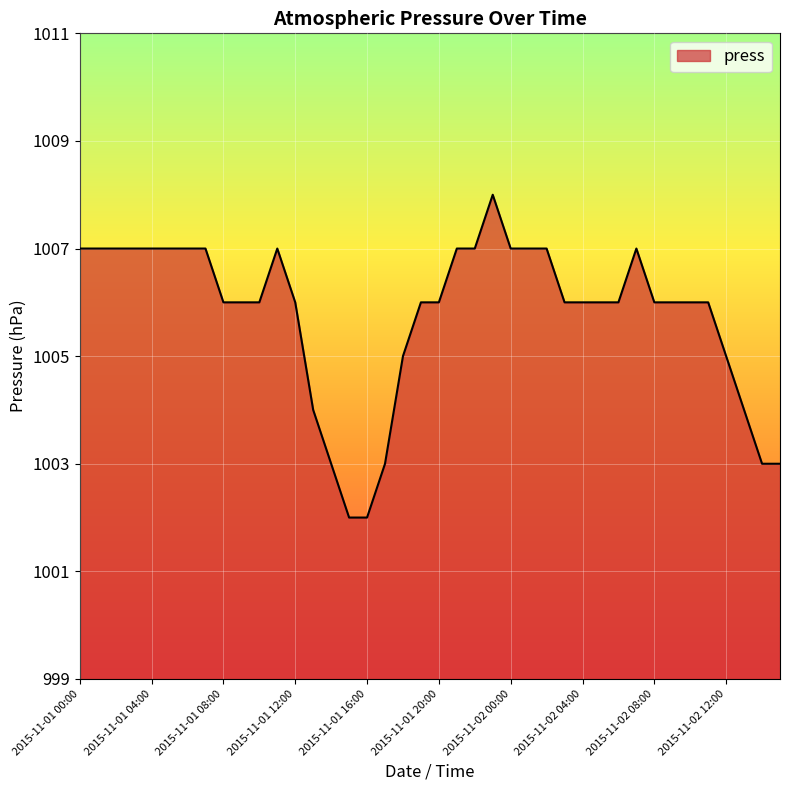

Reading right to left, list all the values displayed in this chart.

1003	1003	1004	1005	1006	1006	1006	1006	1007	1006	1006	1006	1006	1007	1007	1007	1008	1007	1007	1006	1006	1005	1003	1002	1002	1003	1004	1006	1007	1006	1006	1006	1007	1007	1007	1007	1007	1007	1007	1007